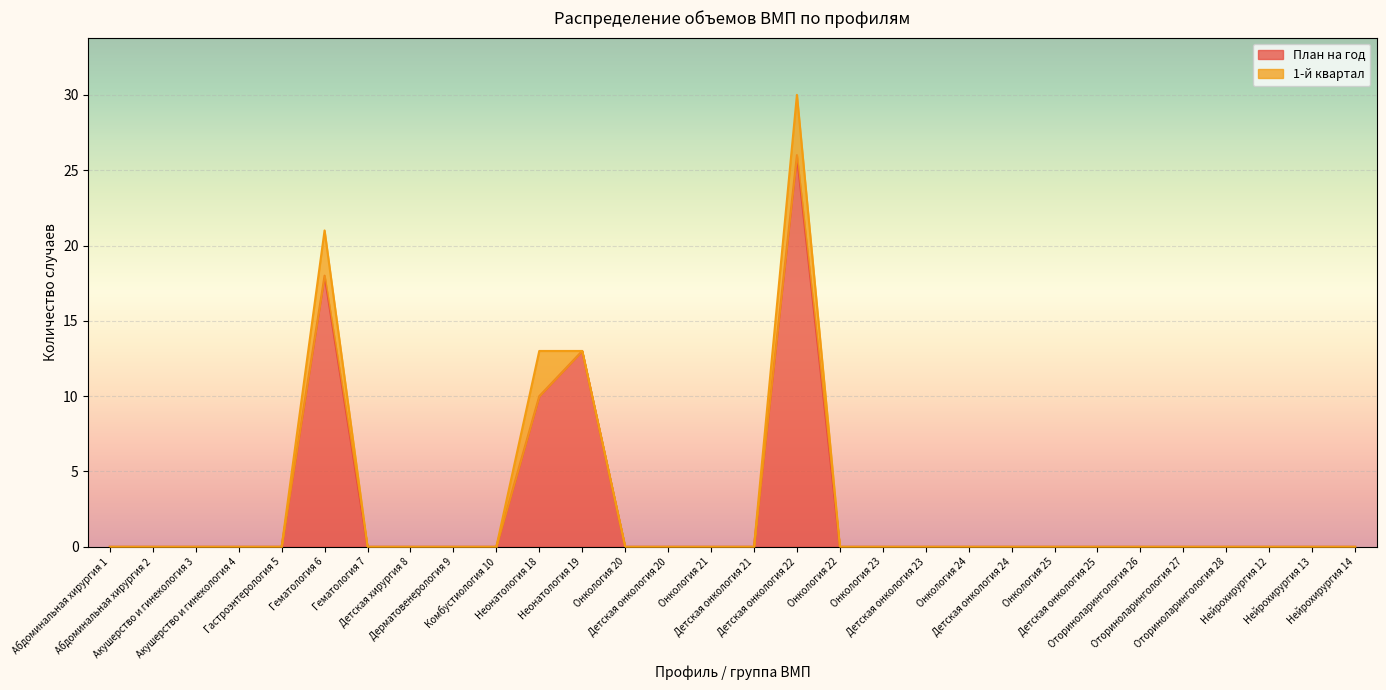

Reading right to left, list all the values displayed in this chart.

Нейрохирургия 14=0	Нейрохирургия 13=0	Нейрохирургия 12=0	Оториноларингология 28=0	Оториноларингология 27=0	Оториноларингология 26=0	Детская онкология 25=0	Онкология 25=0	Детская онкология 24=0	Онкология 24=0	Детская онкология 23=0	Онкология 23=0	Онкология 22=0	Детская онкология 22=26	Детская онкология 21=0	Онкология 21=0	Детская онкология 20=0	Онкология 20=0	Неонатология 19=13	Неонатология 18=10	Комбустиология 10=0	Дерматовенерология 9=0	Детская хирургия 8=0	Гематология 7=0	Гематология 6=18	Гастроэнтерология 5=0	Акушерство и гинекология 4=0	Акушерство и гинекология 3=0	Абдоминальная хирургия 2=0	Абдоминальная хирургия 1=0